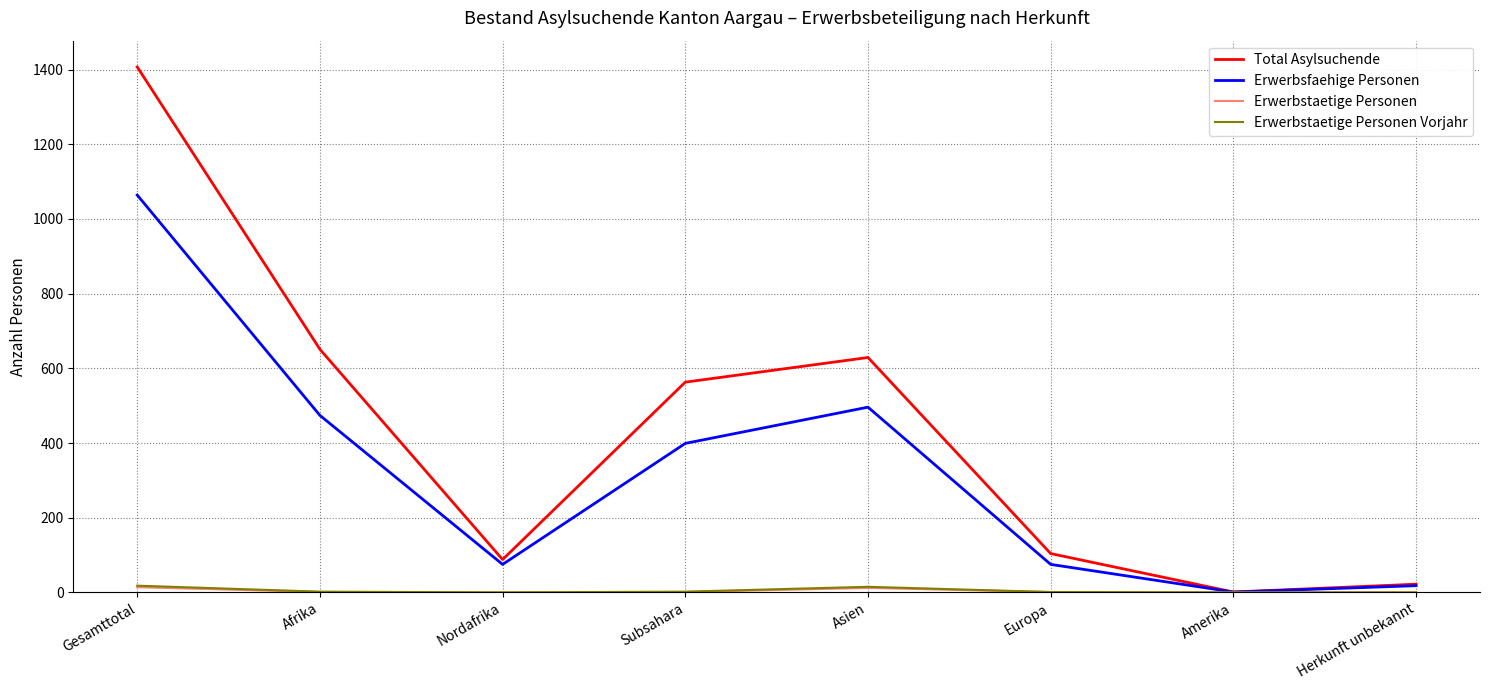

At which category does the chart reach its peak across all series?

Gesamttotal